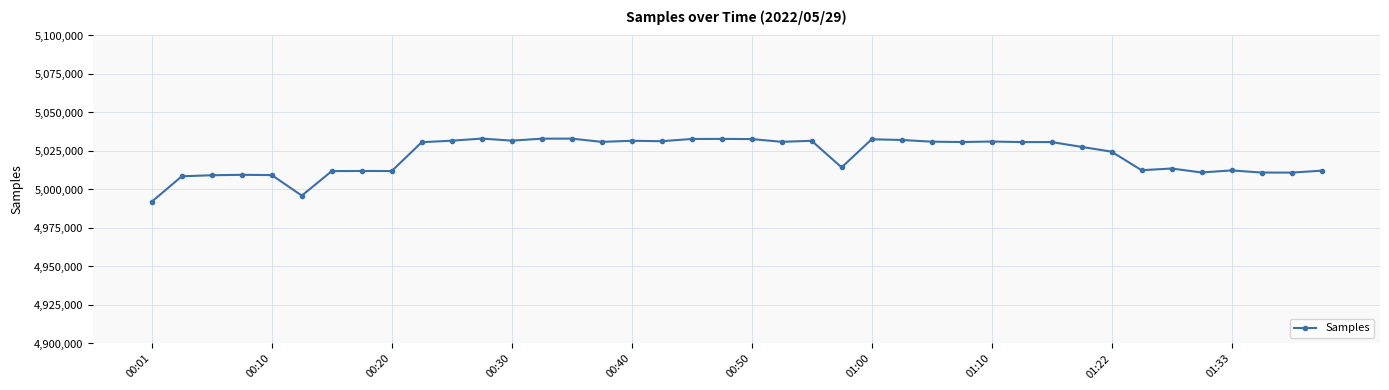

What is the difference between the second highest and minimum values?

40949